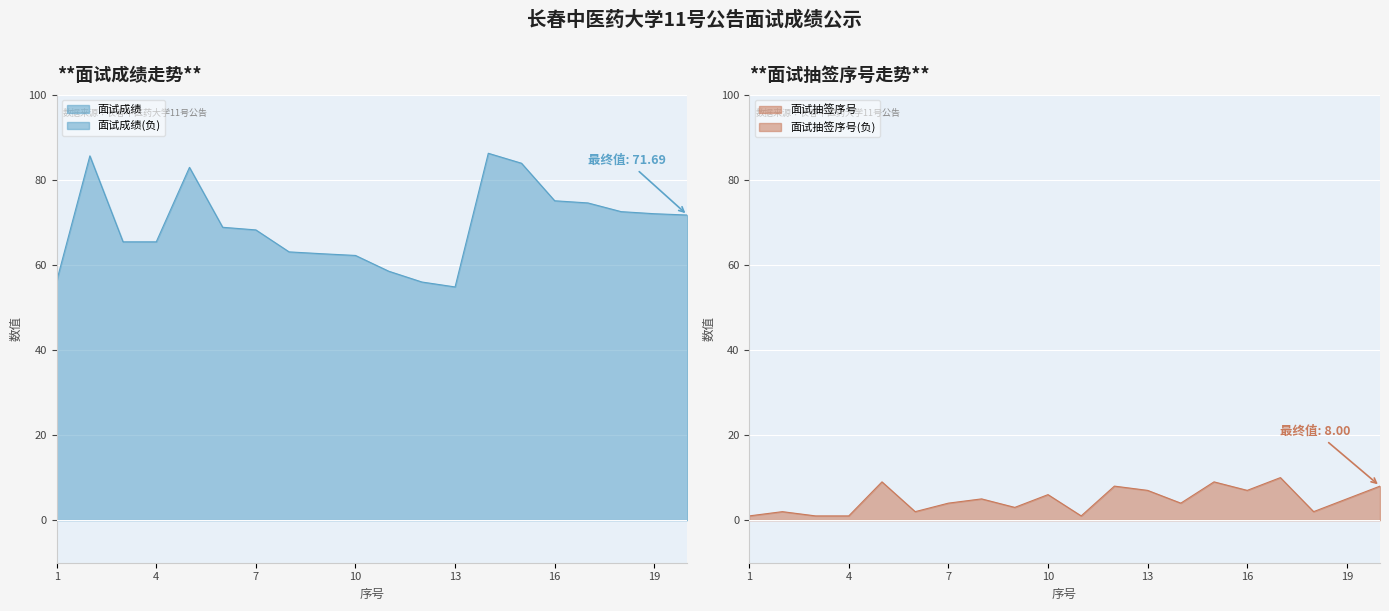

How many interior local valleys does the 面试抽签序号 series have?

6